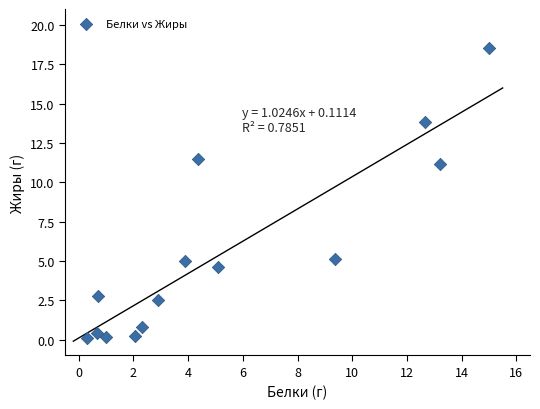

What Y value in the scatter plot is closest to 9?

11.2